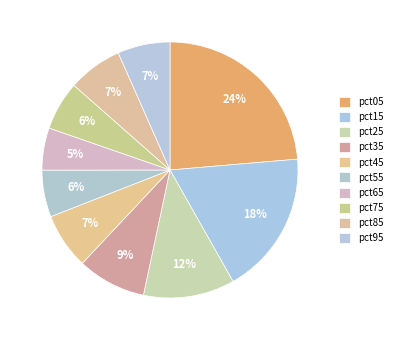

Is the sum of pct75 and pct55 greater than half?

No